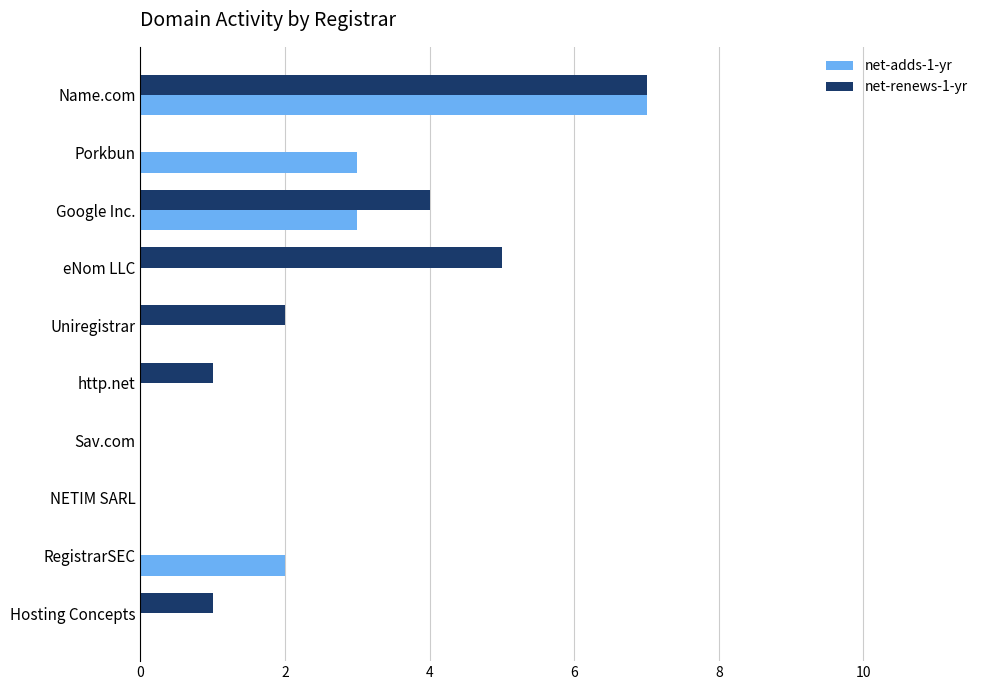

Count the number of data series in this chart.

2